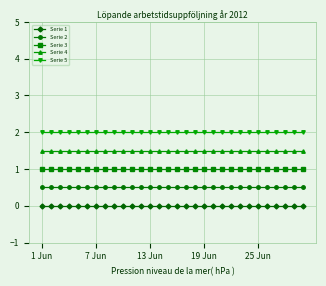

True or false: Serie 4 and Serie 3 cross at least once.

False